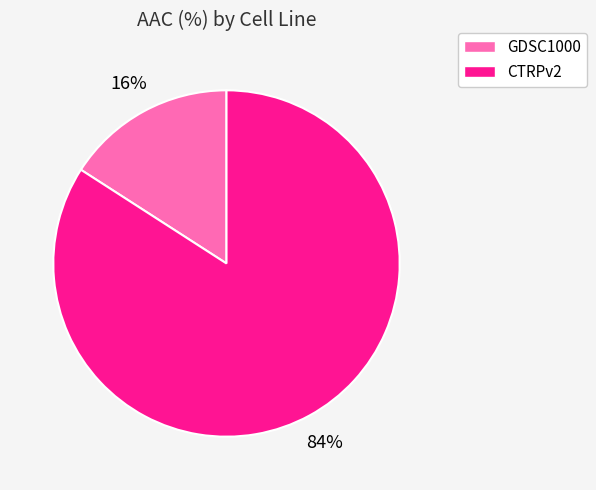

To the nearest percent, what is the combined percentage of CTRPv2 and GDSC1000?

100%